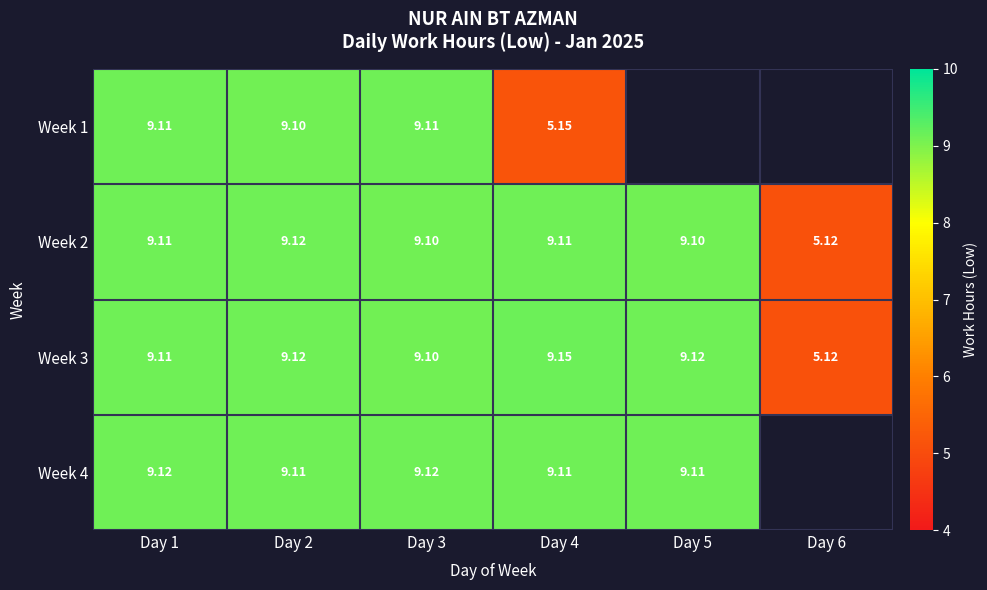

True or false: Week 2 has a value of 9.1 at Day 1.

True